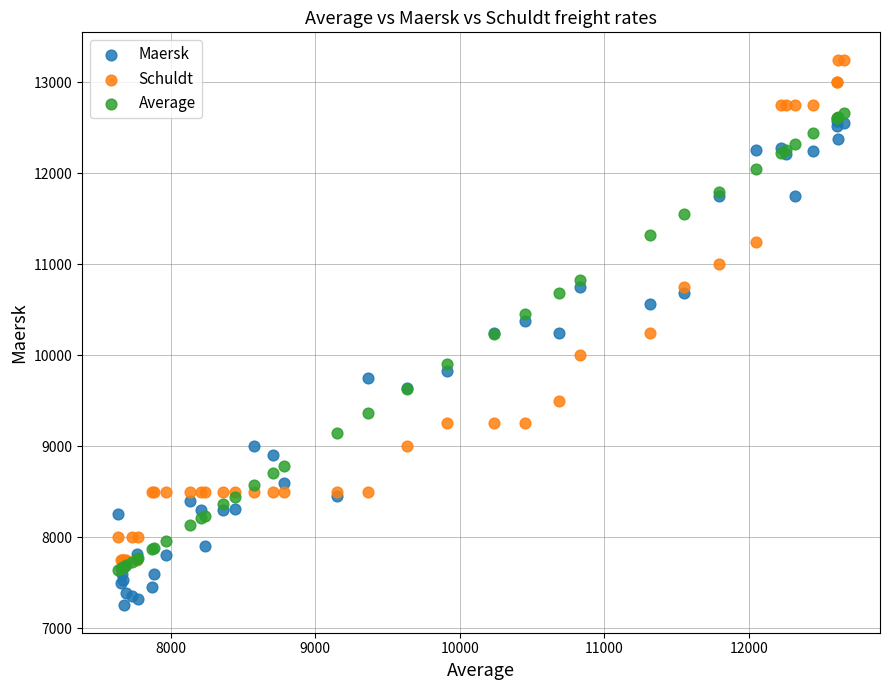

Which series reaches the maximum Y coordinate?

Schuldt